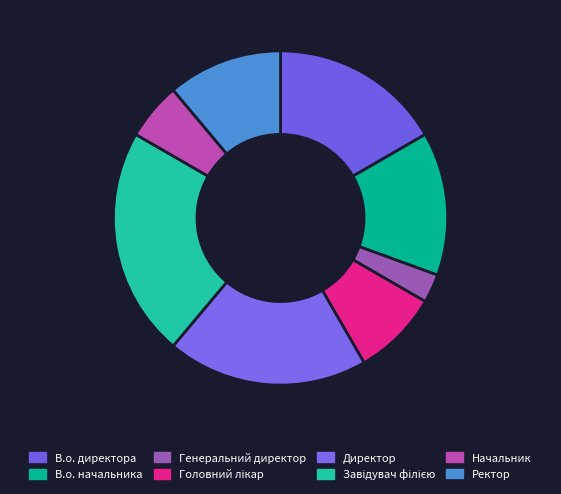

Is it true that В.о. начальника is 14% of the pie?

True